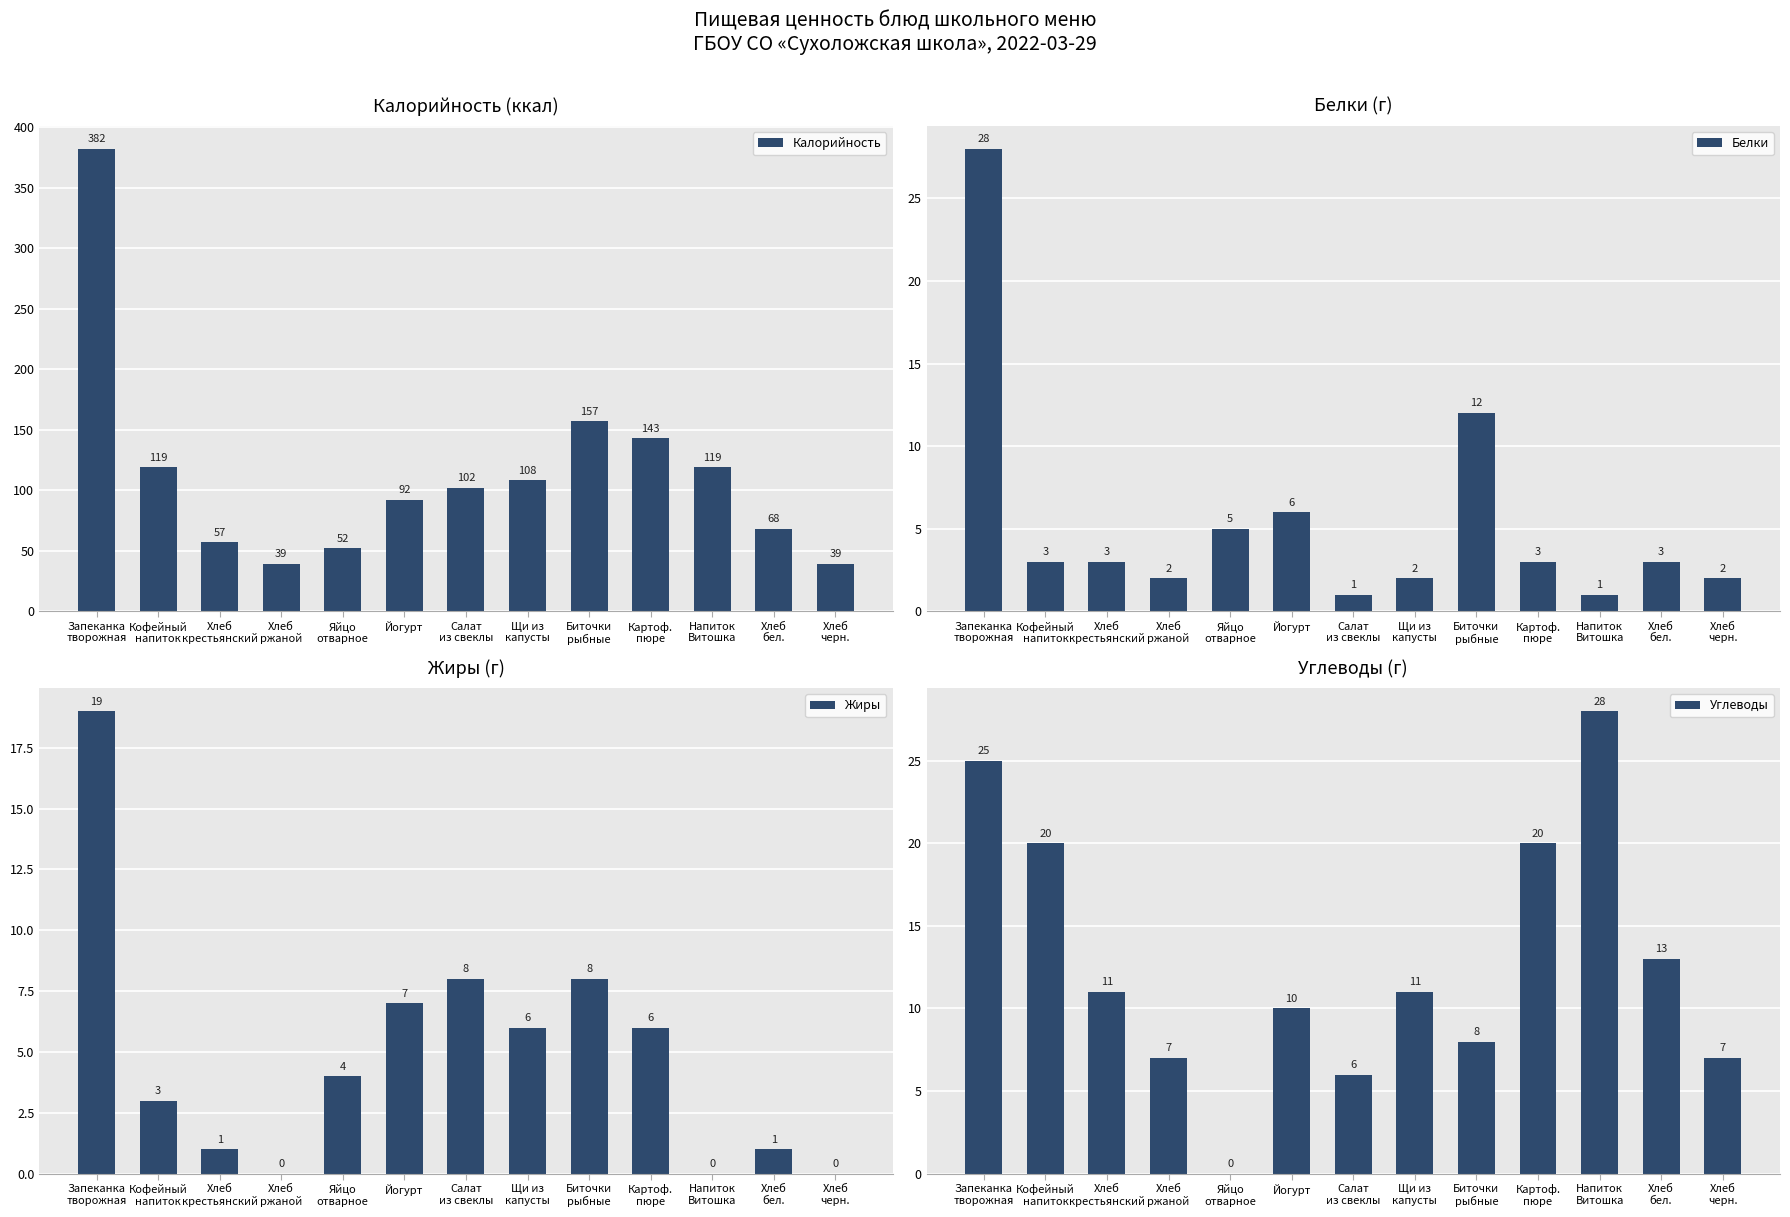

At which label is Жиры closest to 9?

Салат
из свеклы